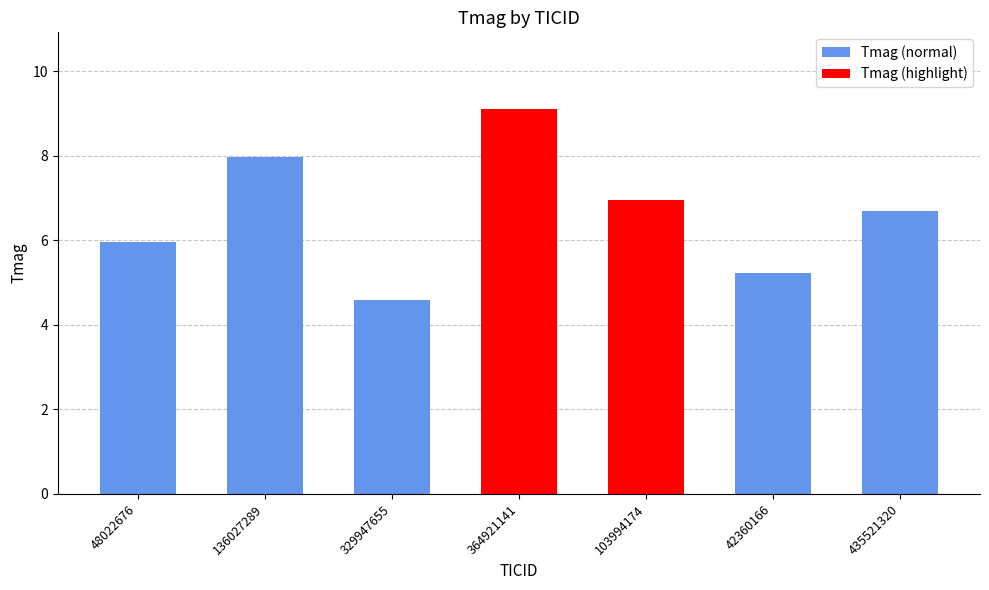

Which category has the lowest value across all series?

329947655